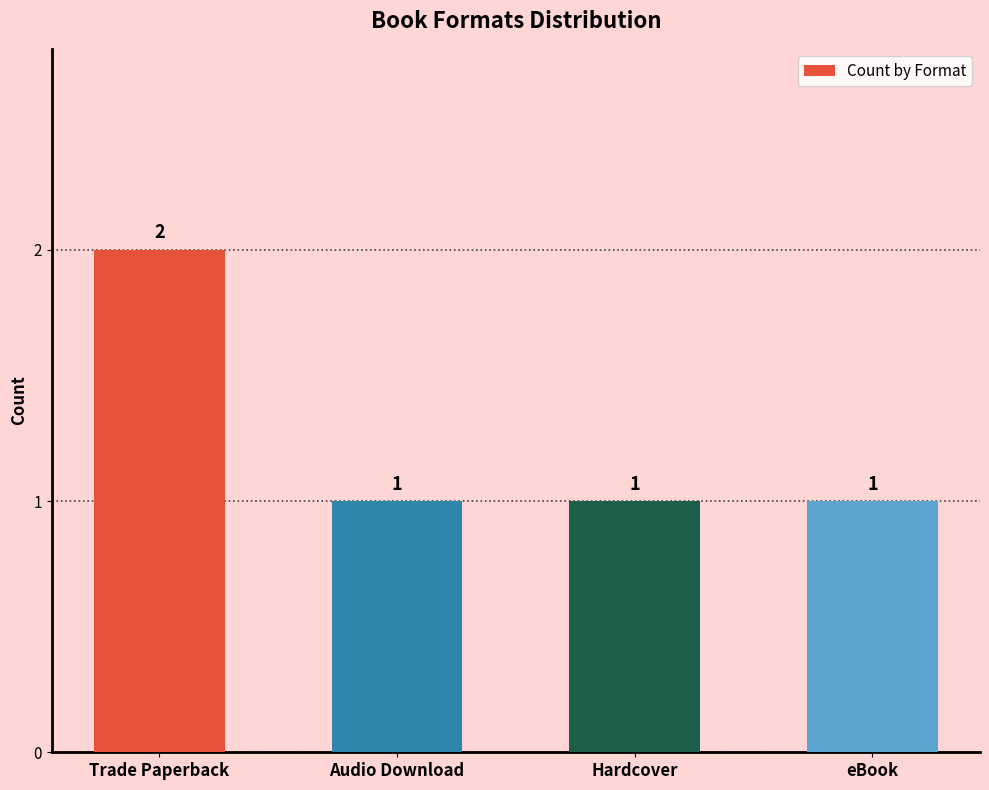

True or false: the data shows 1 at Hardcover.

True